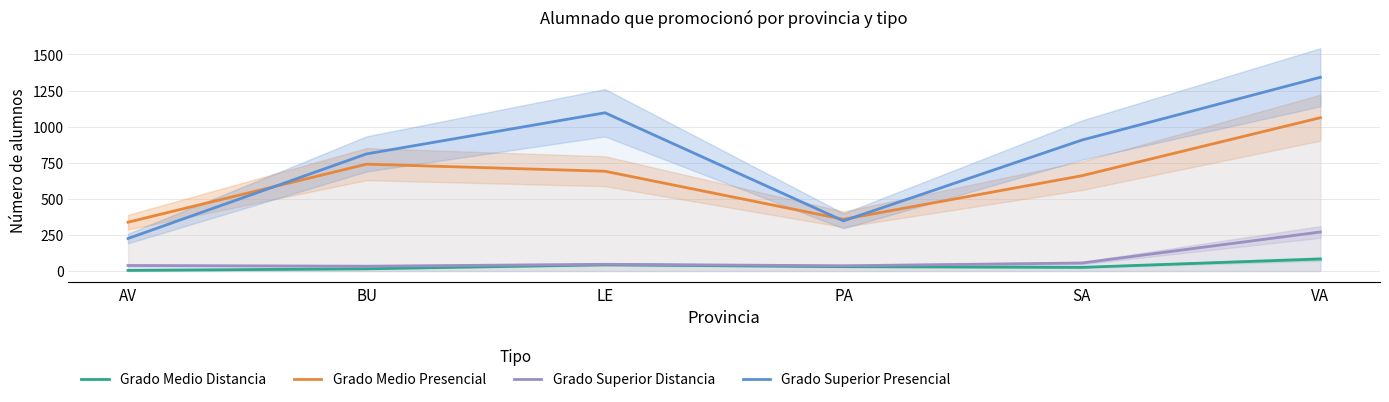

Is it true that Grado Medio Presencial equals 1179 at SA?

False